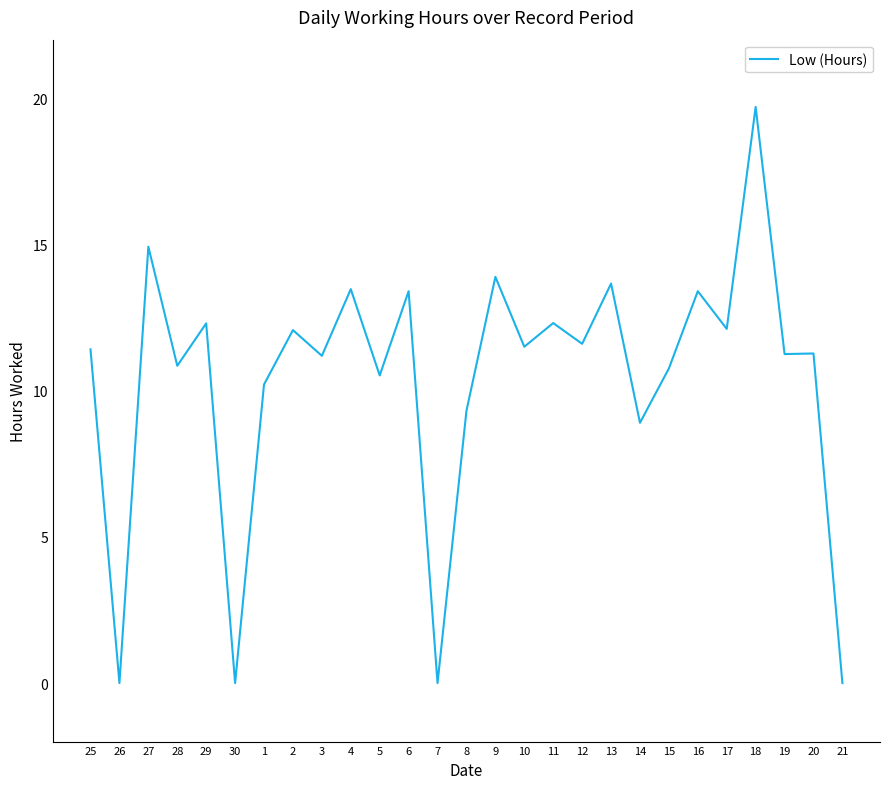

What position from the right is 3?

19